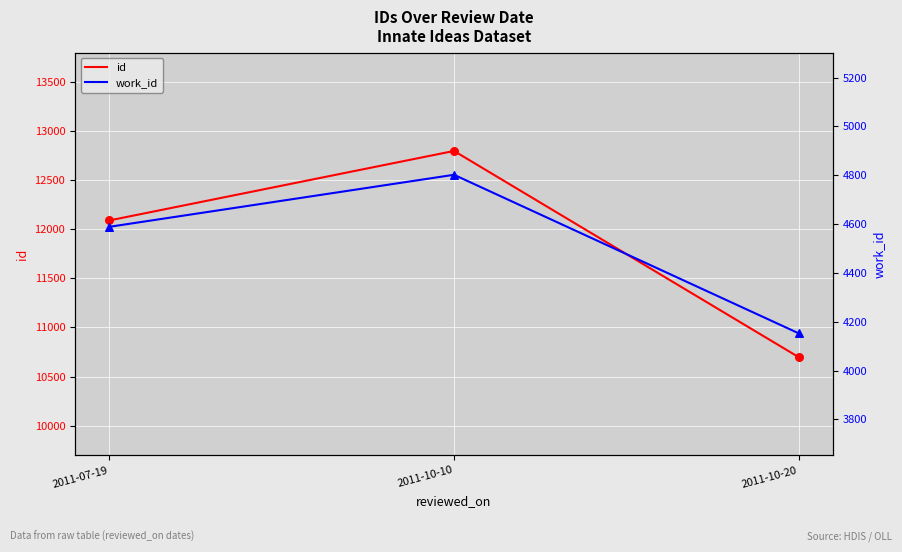

Is the value of work_id at 2011-07-19 greater than the value of work_id points at 2011-10-20?

Yes